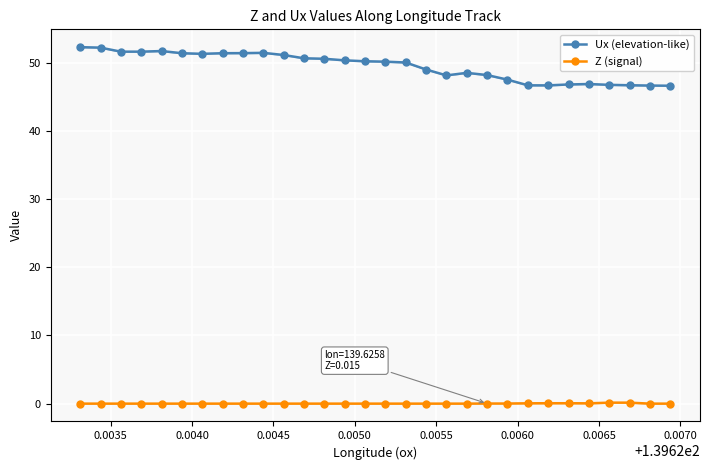

Reading left to right, list all the values displayed in this chart.

Ux (elevation-like): 52.3	52.2	51.6	51.6	51.7	51.4	51.3	51.4	51.4	51.5	51.2	50.7	50.6	50.4	50.2	50.2	50.1	49.0	48.2	48.5	48.2	47.5	46.7	46.7	46.8	46.9	46.8	46.7	46.7	46.6
Z (signal): 0.0	0.0	0.0	0.0	0.0	0.0	0.0	0.0	0.0	0.0	0.0	0.0	0.0	0.0	0.0	0.0	0.0	0.0	0.0	0.0	0.0	0.0	0.0	0.1	0.1	0.0	0.1	0.1	0.0	0.0